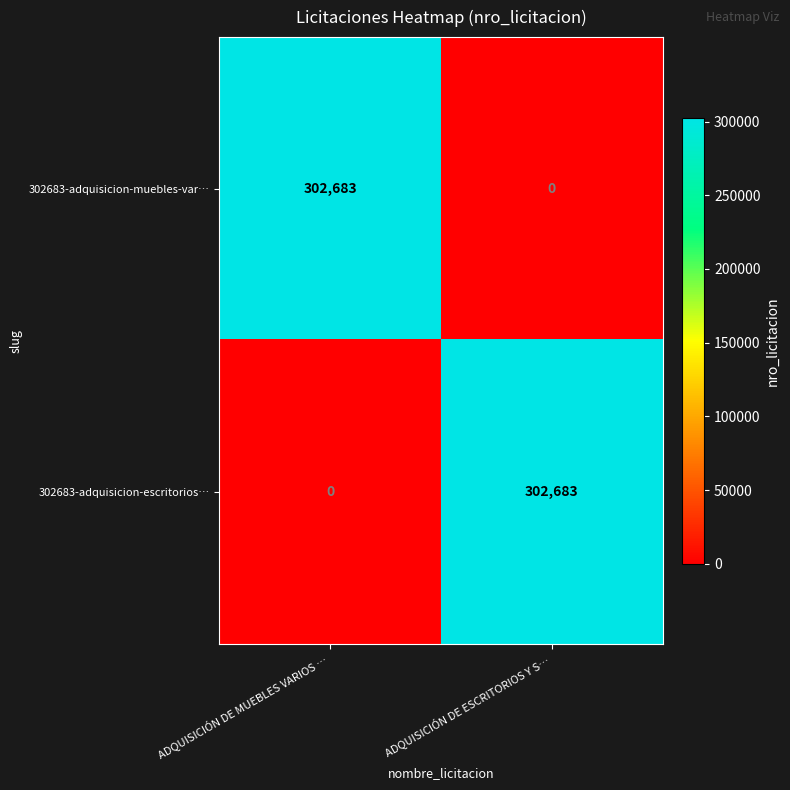

What is the sum of the 302683-adquisicion-escritorios… values at ADQUISICIÓN DE MUEBLES VARIOS … and ADQUISICIÓN DE ESCRITORIOS Y S…?

302683